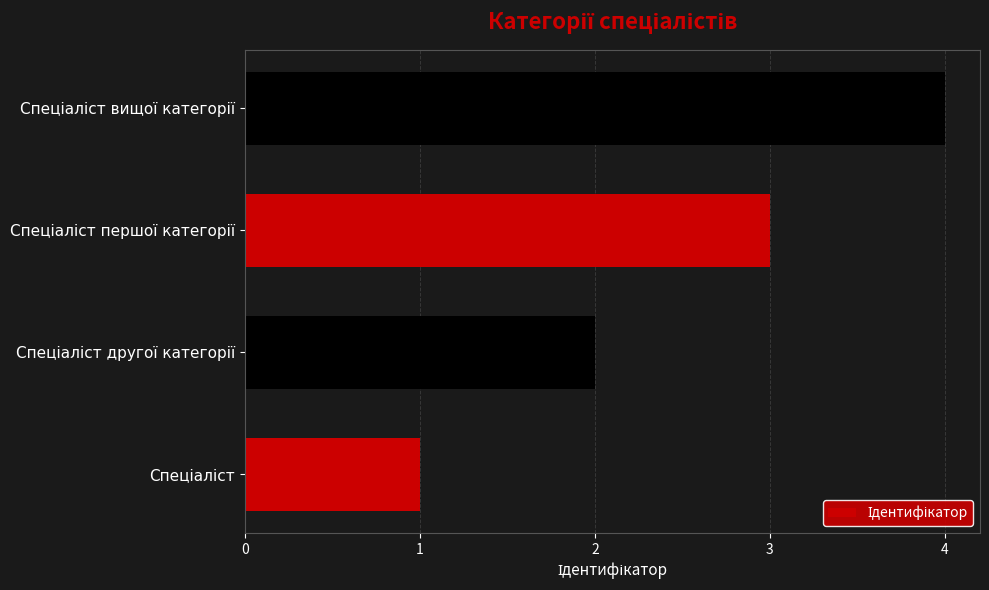

What is the difference between the maximum and minimum values?

3